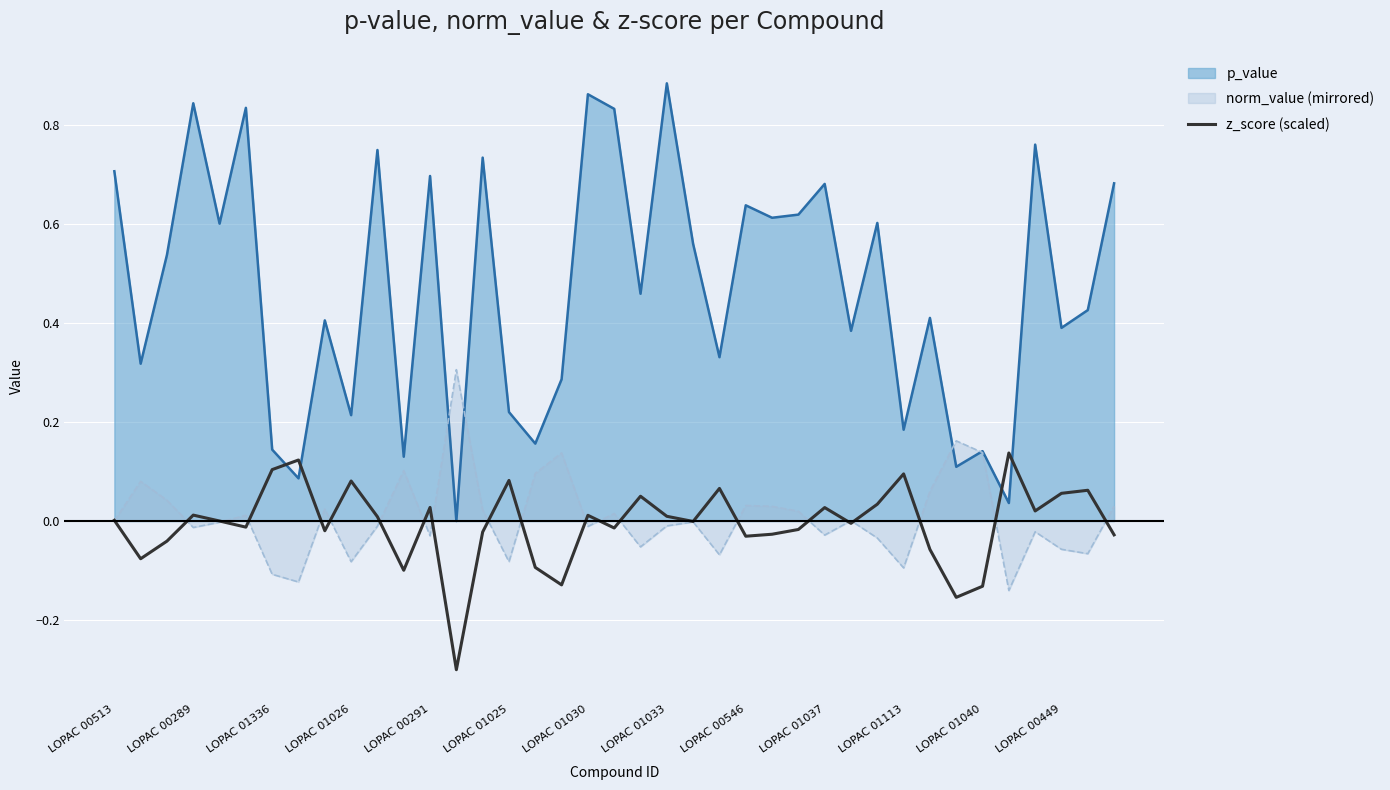

Which series has the widest spread of values?

p_value